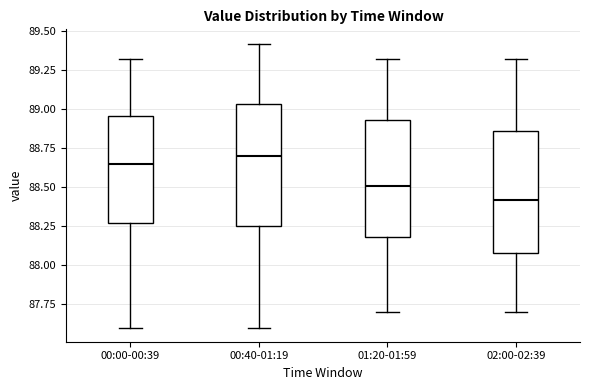

Which box has the lowest median line?

02:00-02:39